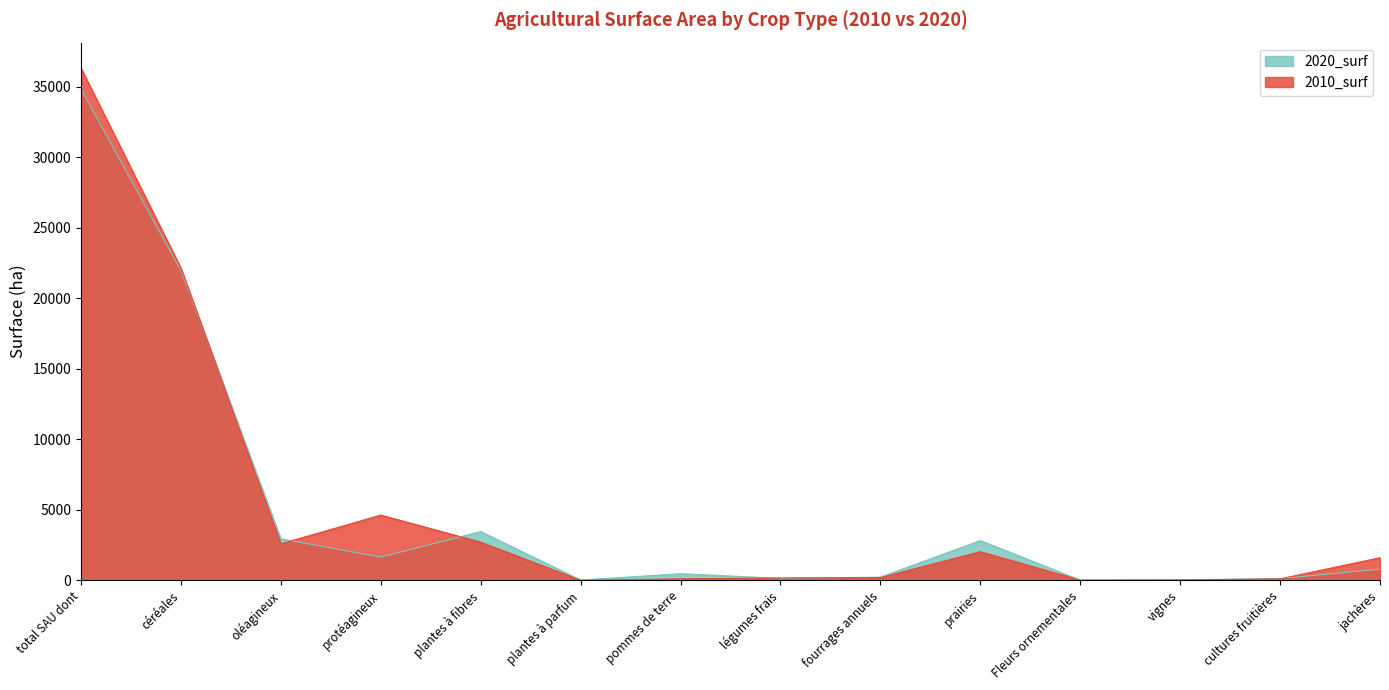

What is the difference between the maximum and minimum values in the 2020_surf series?

34812.9